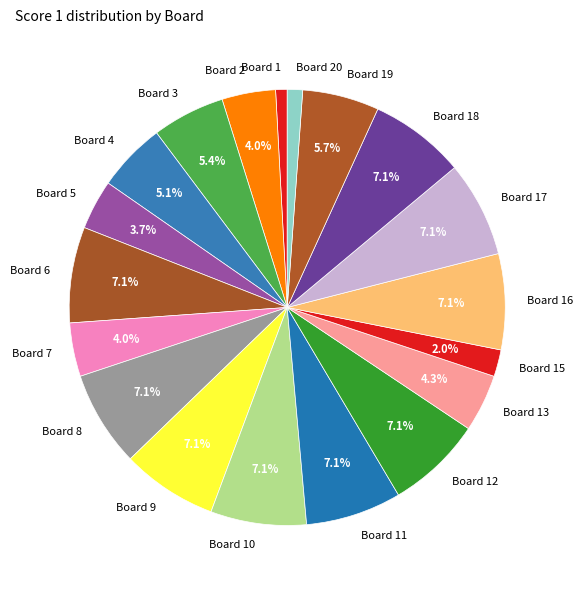

What is the ratio of the value at Board 4 to the value at Board 2?

1.3